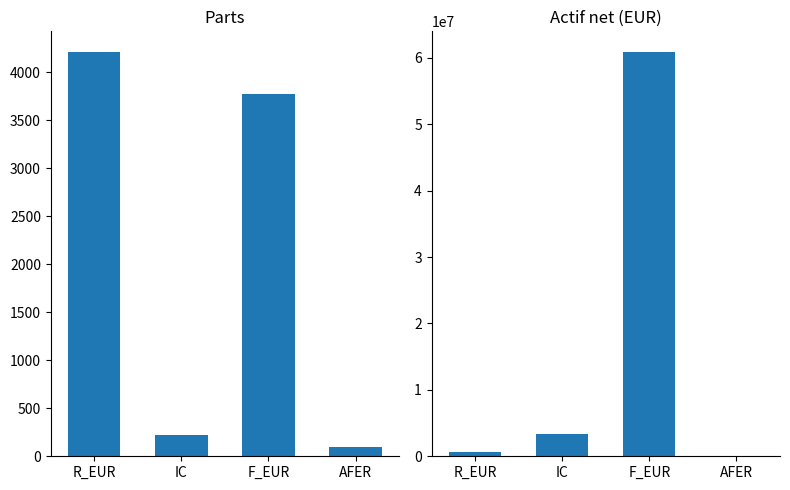

Which has a higher value, F_EUR or IC?

F_EUR